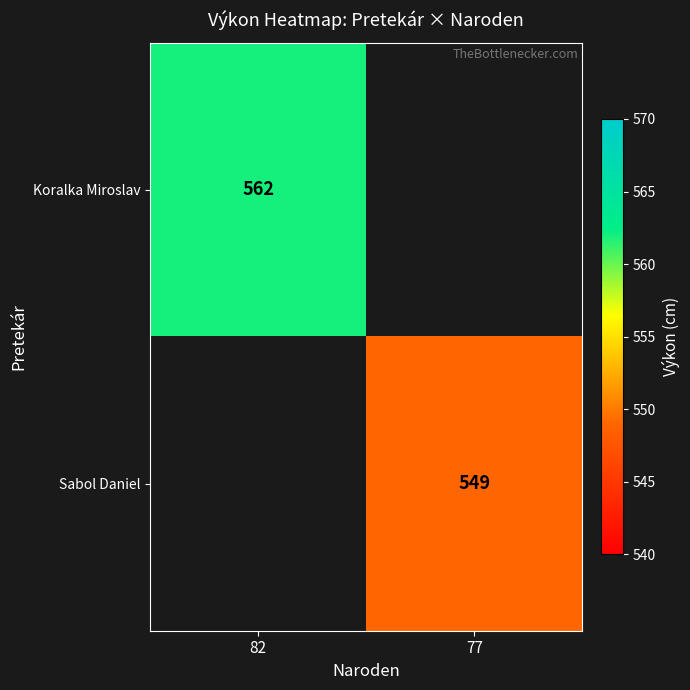

The value of Koralka Miroslav at 82 is 325. True or false?

False